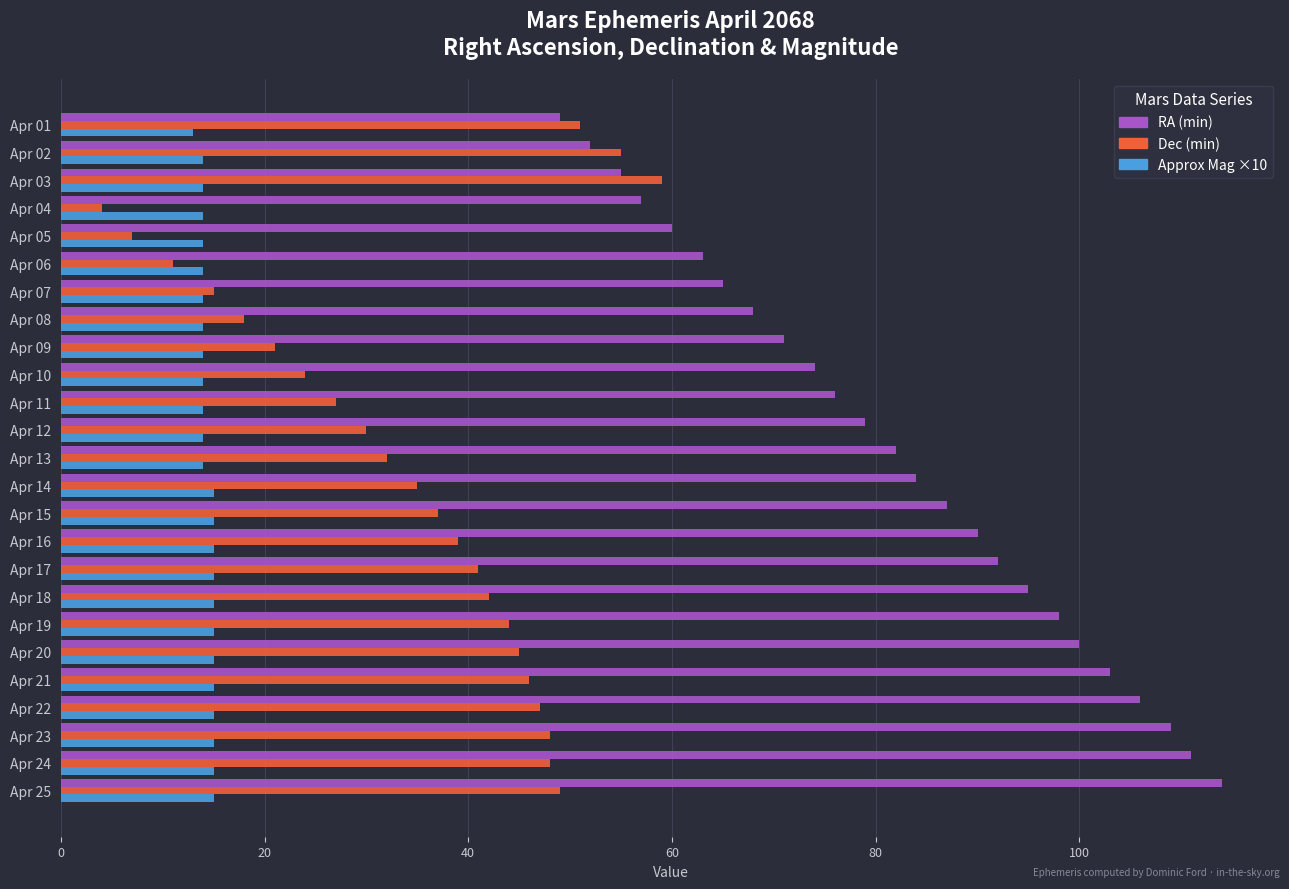

Which label corresponds to the smallest value in the chart?

Apr 04